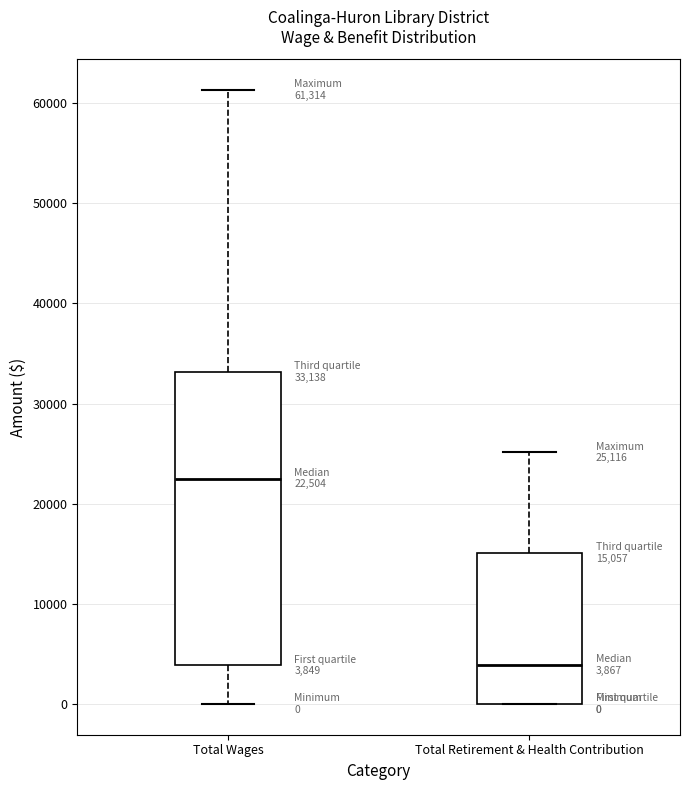

Which box's median line is the lowest?

Total Retirement & Health Contribution